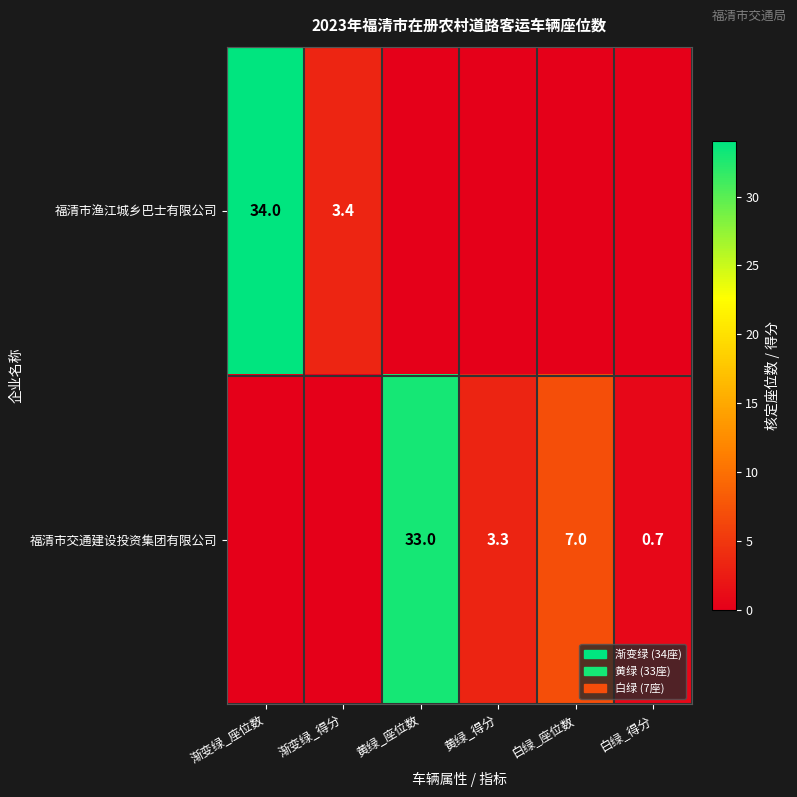

What is the sum of the 福清市交通建设投资集团有限公司 values at 黄绿_得分 and 白绿_得分?

4.0